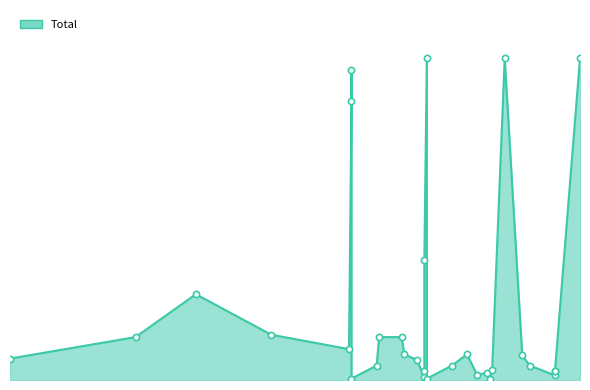

What is the ratio of the value at 2021/05/21 to the value at 2021/06/08?

0.2